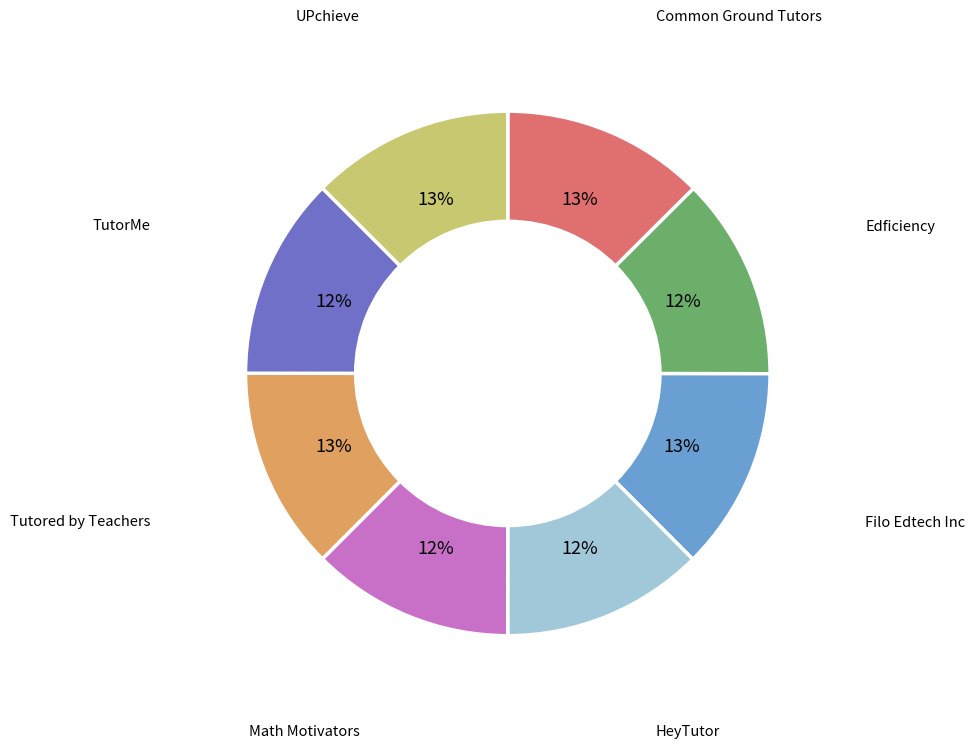

To the nearest percent, what is the average slice percentage?

12%